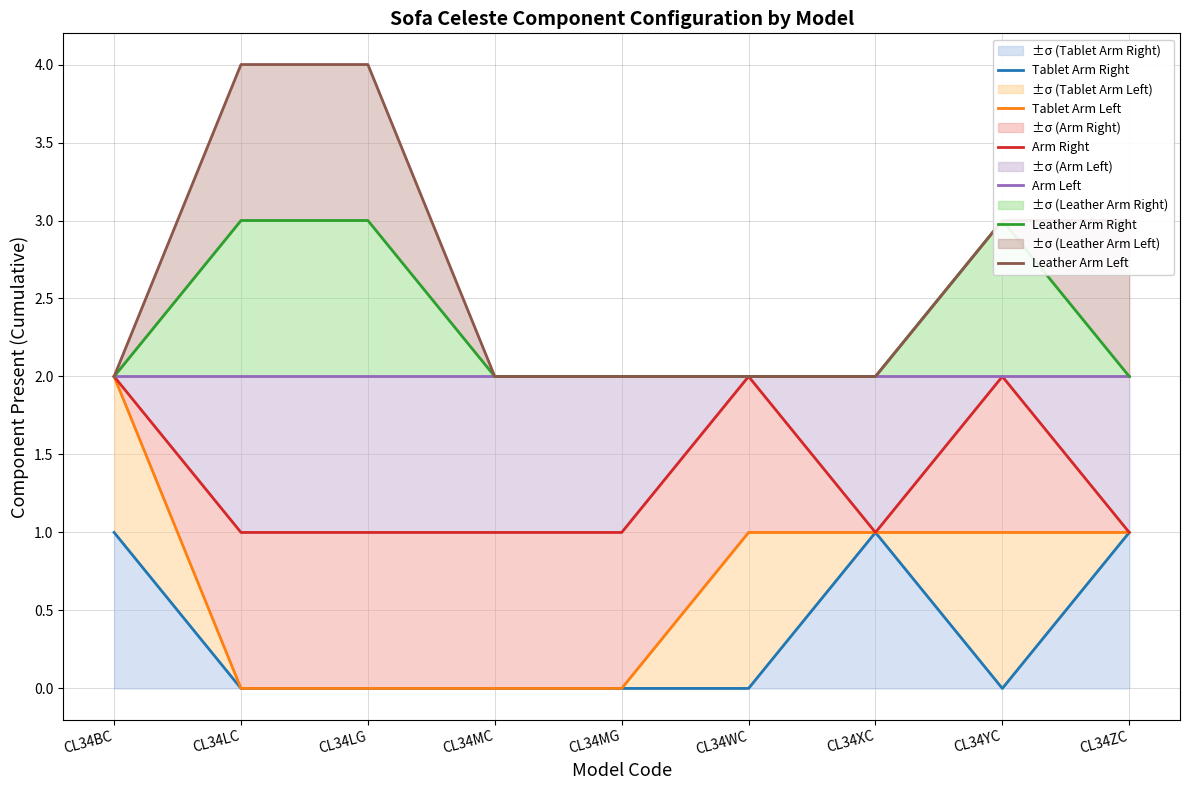

What is the label of the 7th point from the right?

CL34LG